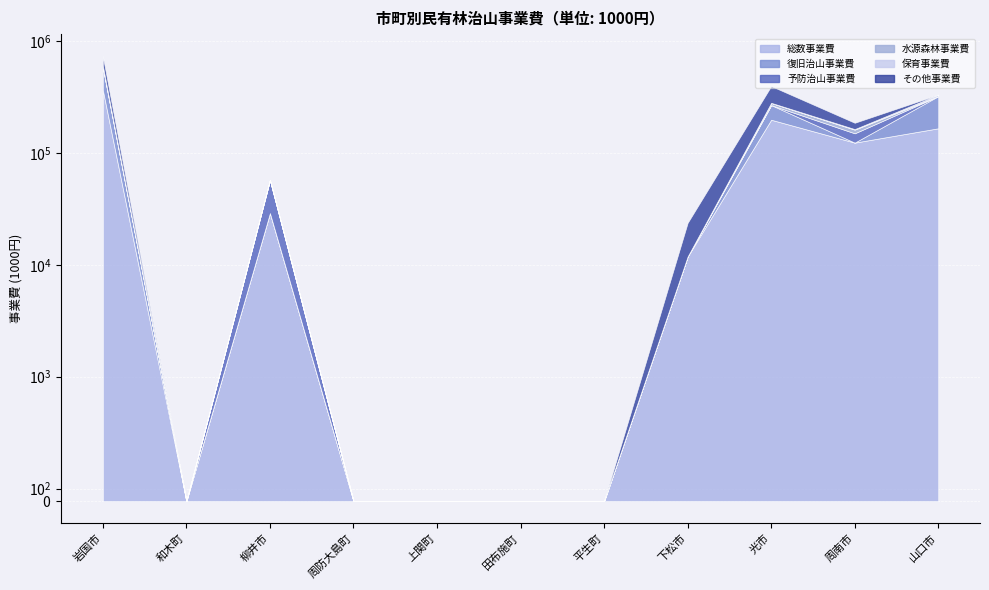

Count the number of categories in the chart.

11